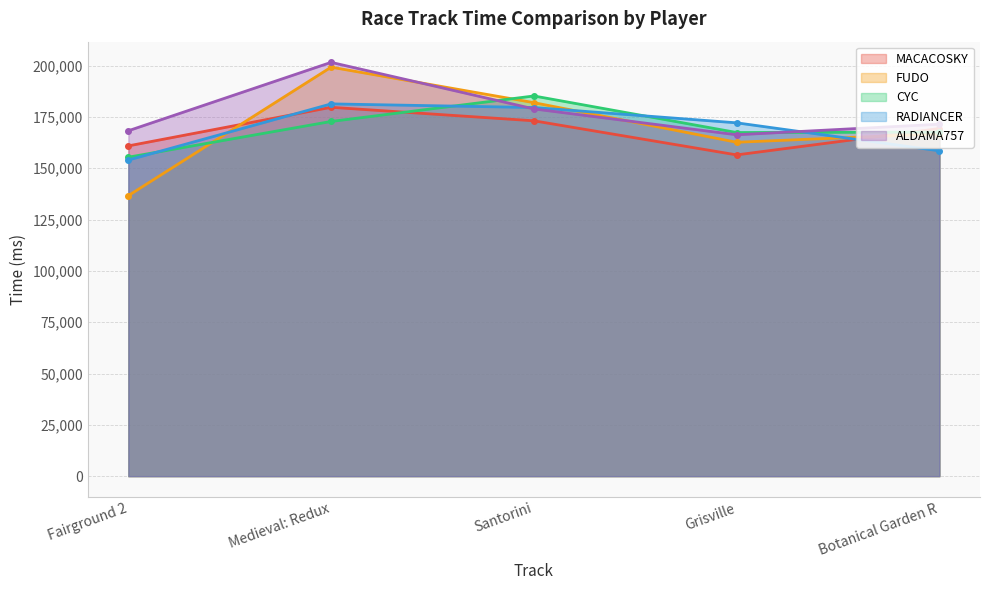

What is the difference between the maximum and minimum values in the CYC series?

29837